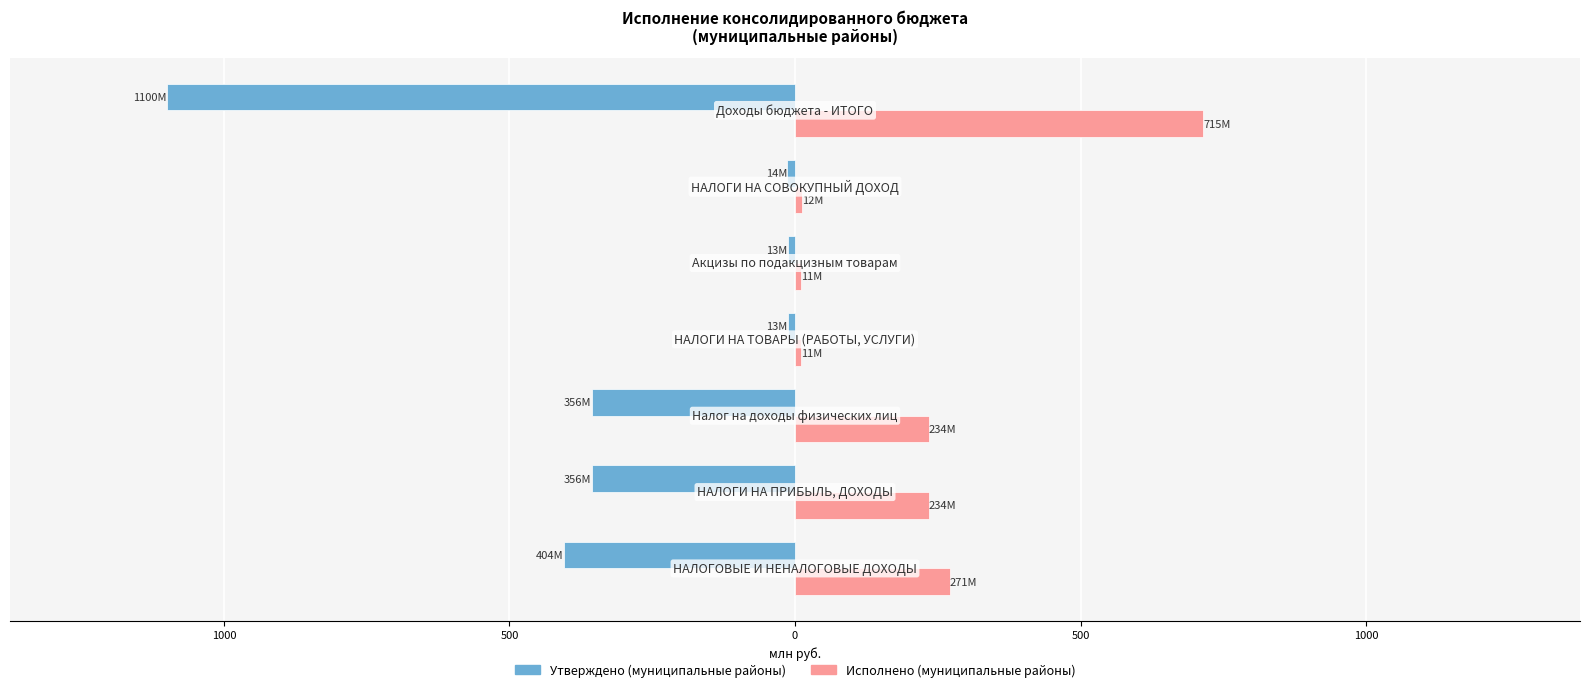

Which series has the widest spread of values?

Утверждено (муниципальные районы)